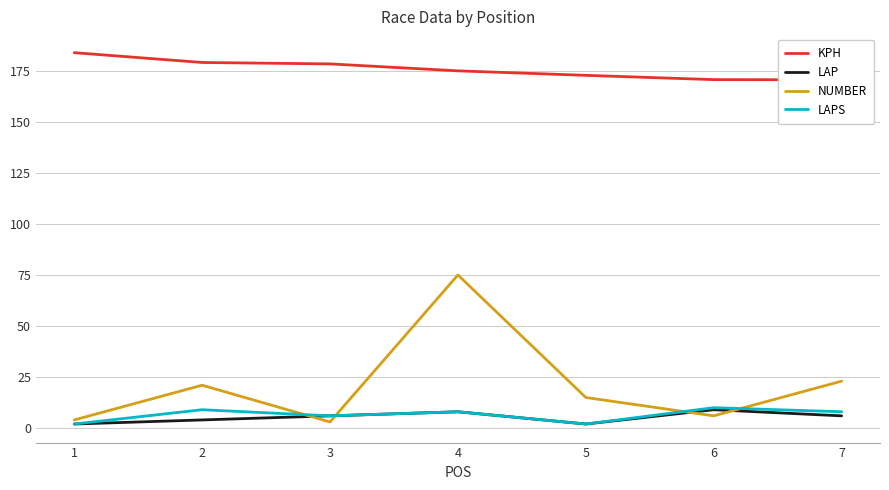

Reading left to right, extract all data points from this chart.

KPH: 183.9	179.1	178.4	175.0	172.8	170.7	170.6
LAP: 2.0	4.0	6.0	8.0	2.0	9.0	6.0
NUMBER: 4.0	21.0	3.0	75.0	15.0	6.0	23.0
LAPS: 2.0	9.0	6.0	8.0	2.0	10.0	8.0